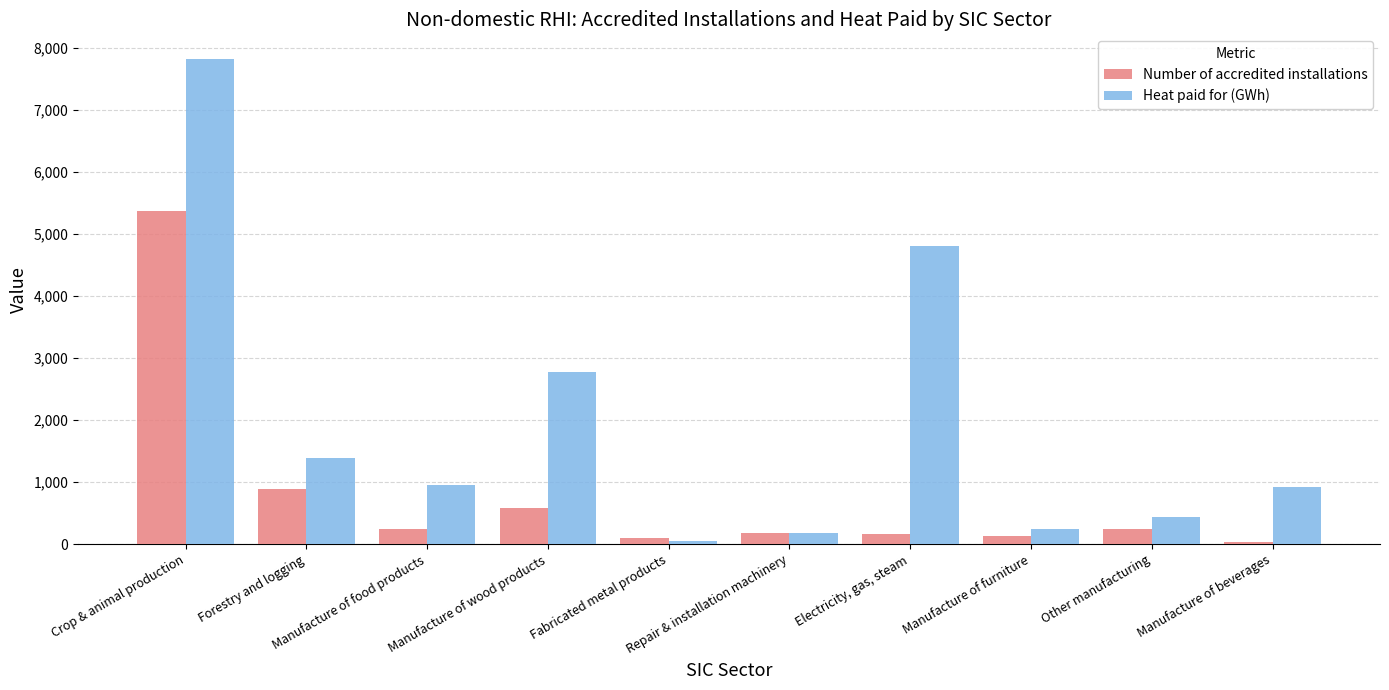

Rank the series by their maximum value, from lowest to highest.

Number of accredited installations, Heat paid for (GWh)